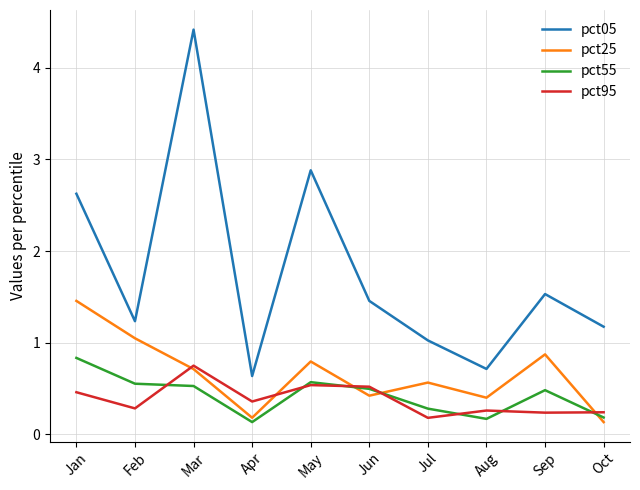

What is the difference between the maximum and minimum values in the pct25 series?

1.3